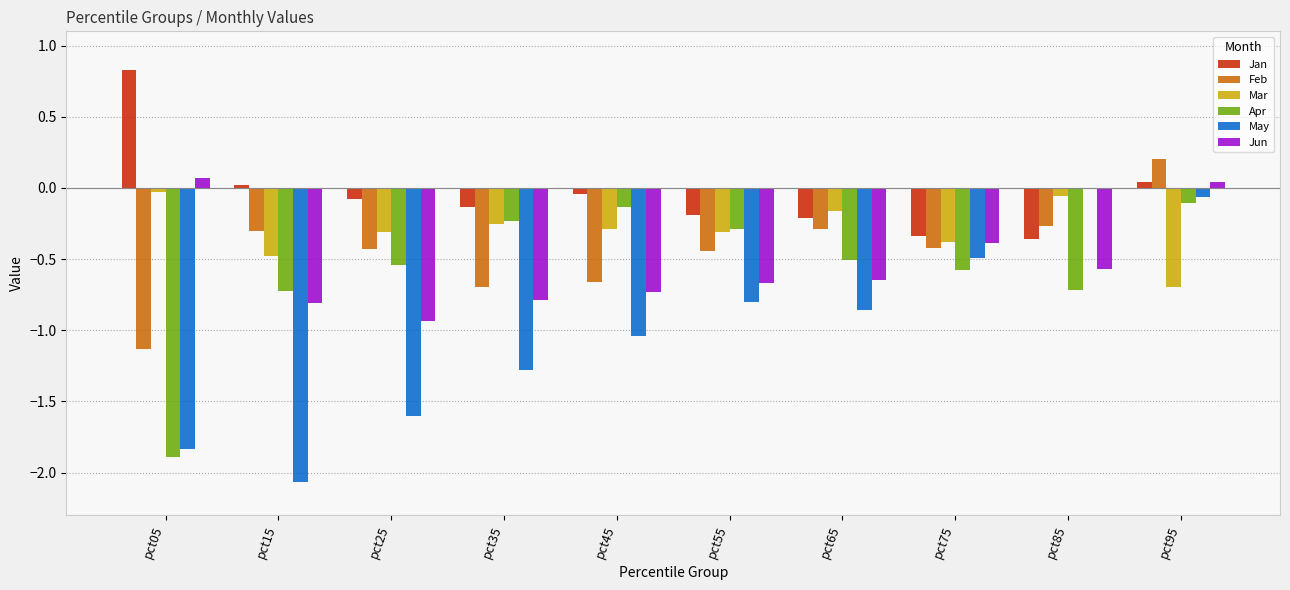

What is the greatest value displayed?

0.8